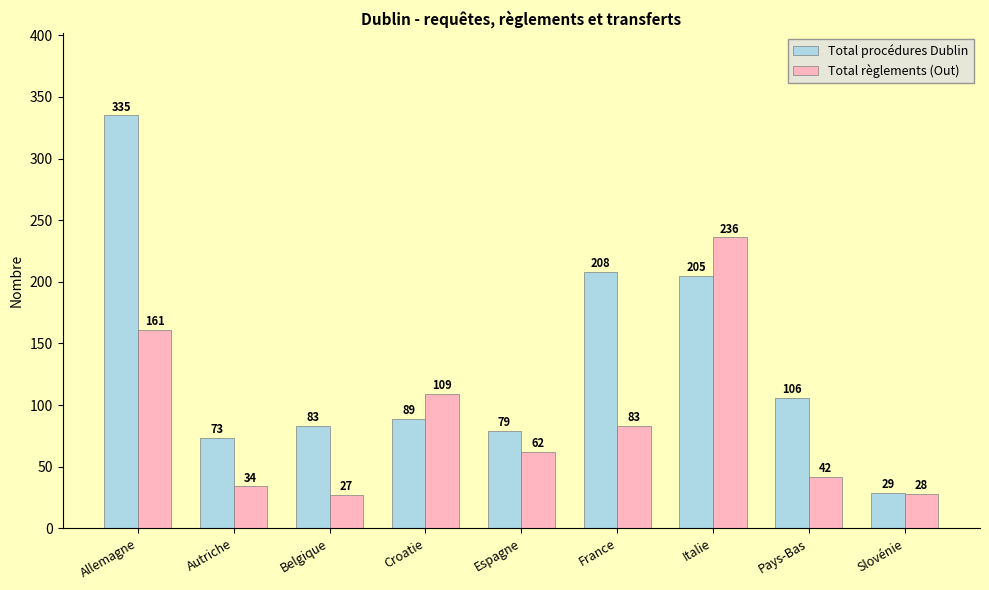

How many values in the Total règlements (Out) series are below 62?

4